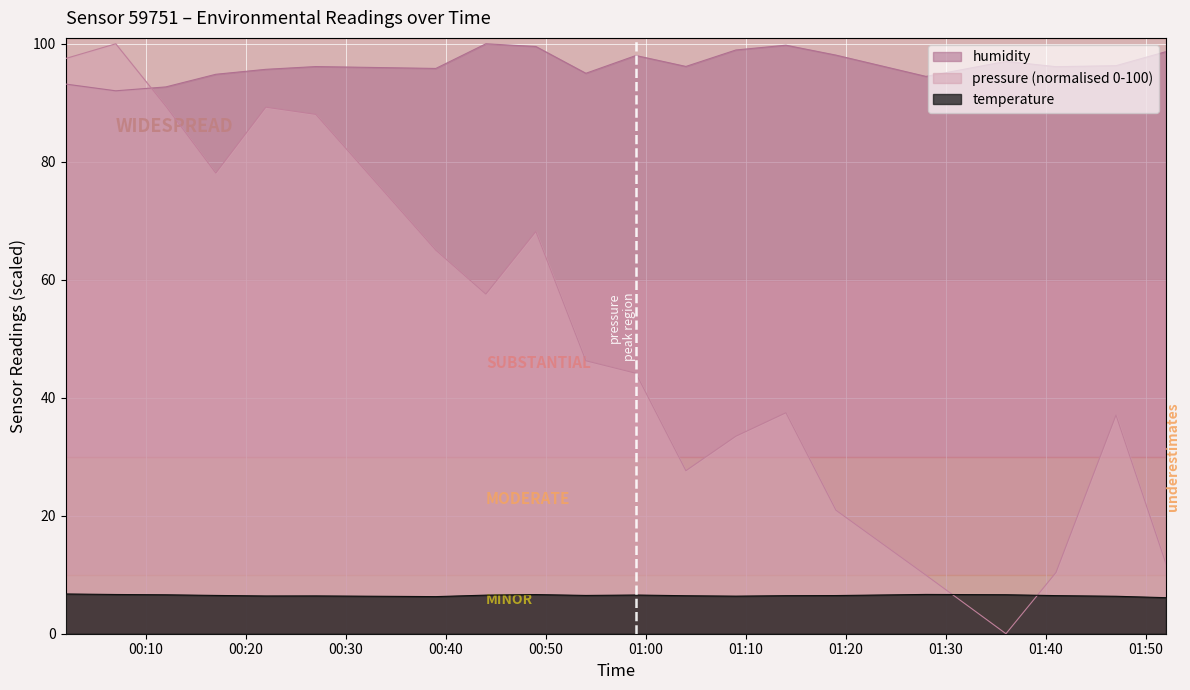

How many lines are shown in the chart?

3